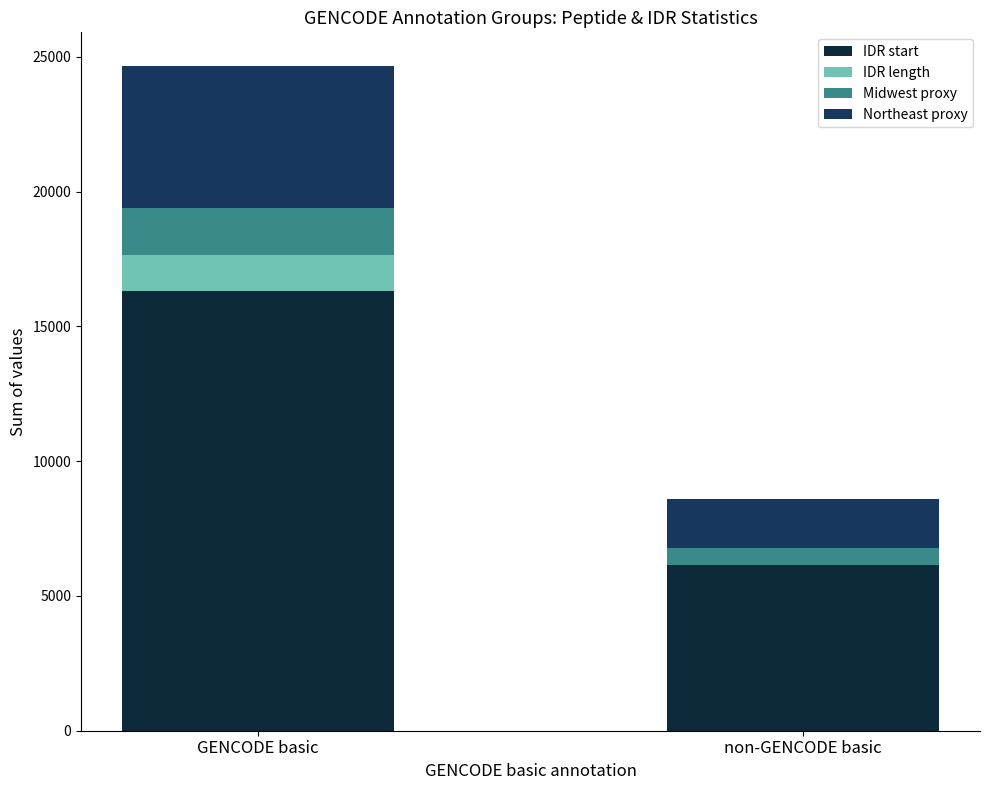

What is the sum of the Northeast proxy values at non-GENCODE basic and GENCODE basic?

7125